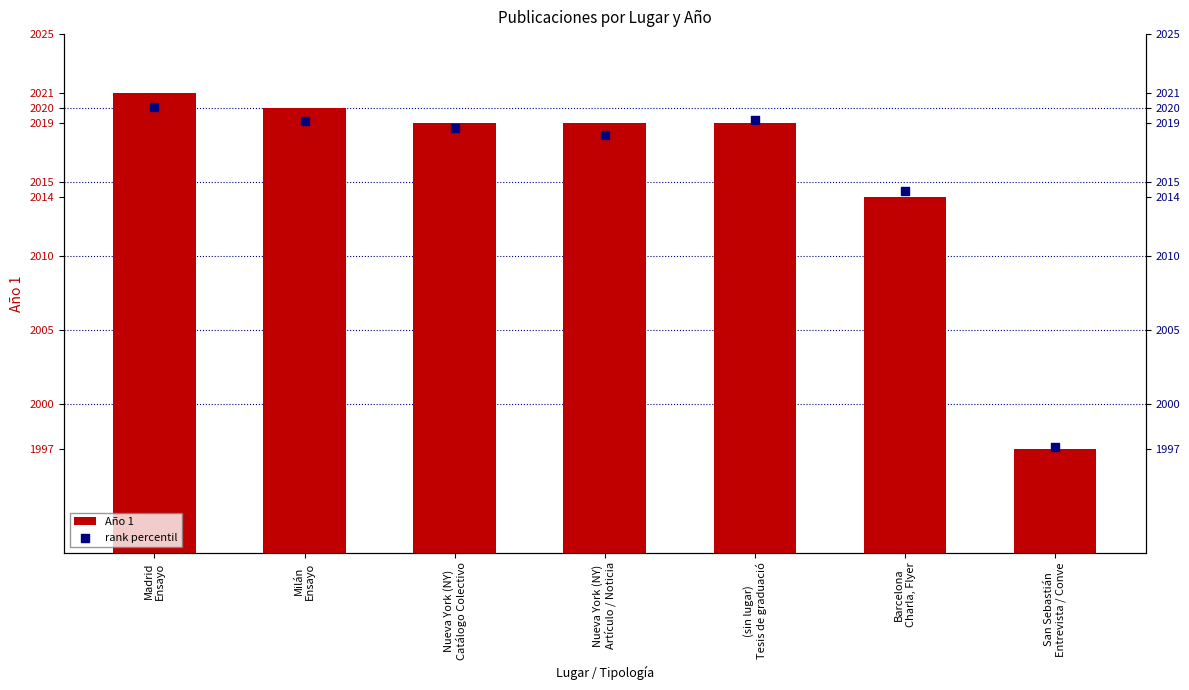

Is the value of Año 1 at (sin lugar)
Tesis de graduació greater than the value of rank percentil at Nueva York (NY)
Catálogo Colectivo?

Yes